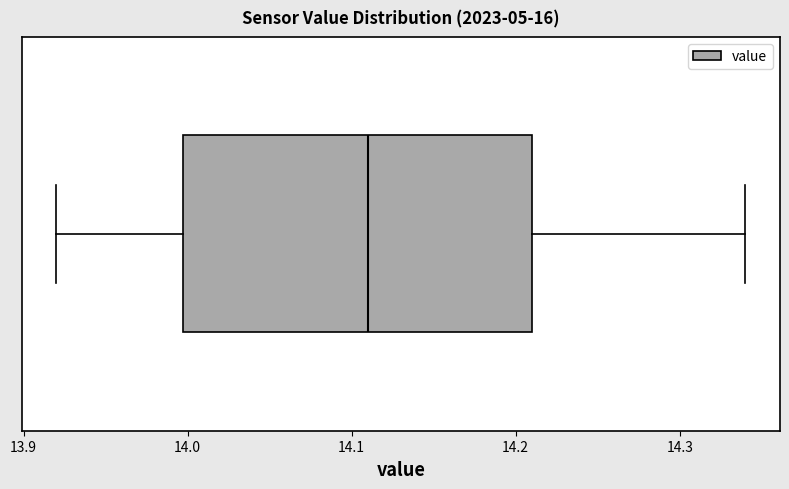

Transcribe this box plot: give where the median line is, the range the box spans, and where the two whiskers end, as read against the x-axis. The values are not printed on the chart, so give them approximately, as read against the axis.

median 14.11, box 14.00 to 14.21, whiskers 13.92 to 14.34